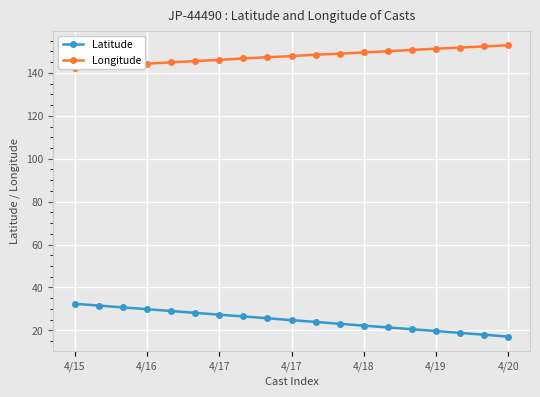

True or false: Latitude has more than 0 interior local peaks.

False